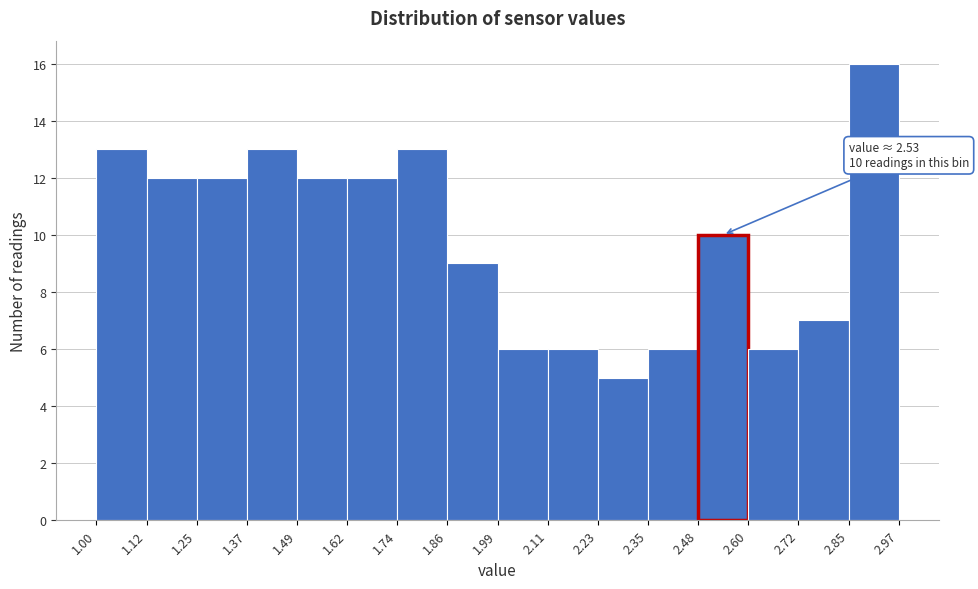

Which range on the x-axis has the tallest bar?

2.85 to 2.97